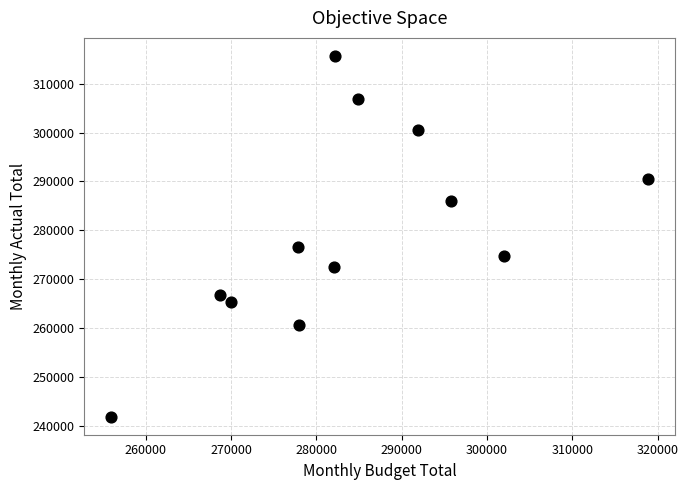

What is the average X value?

283997.4